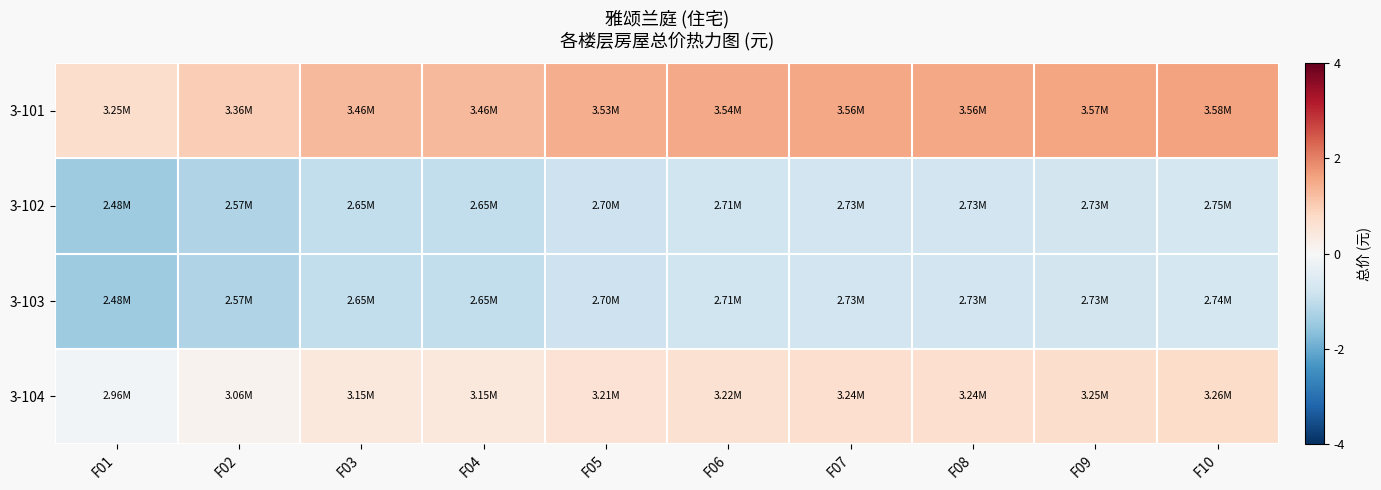

What is the difference between the highest and lowest values at F06?

2.3